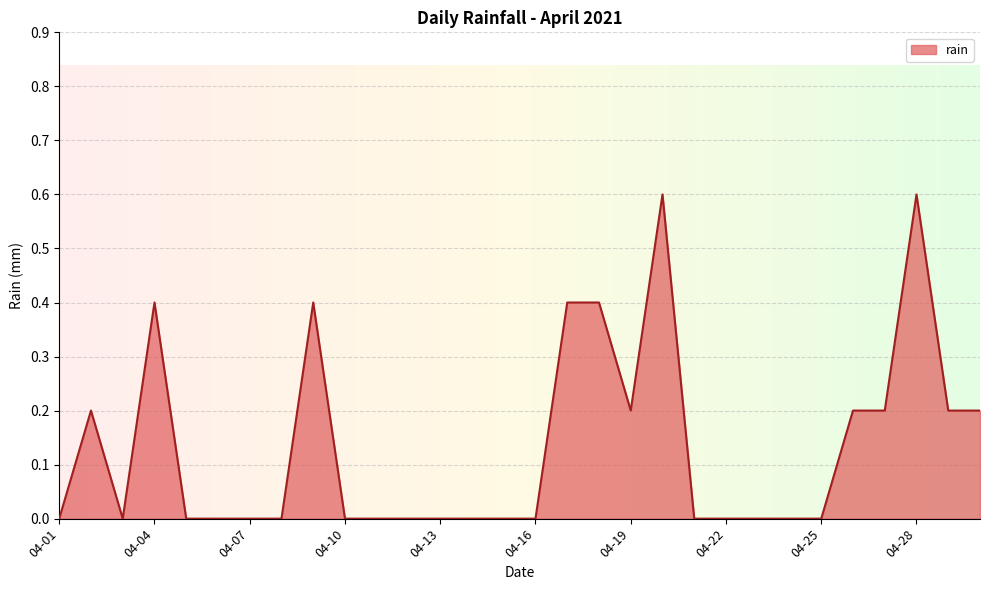

What is the maximum value shown in the chart?

0.6